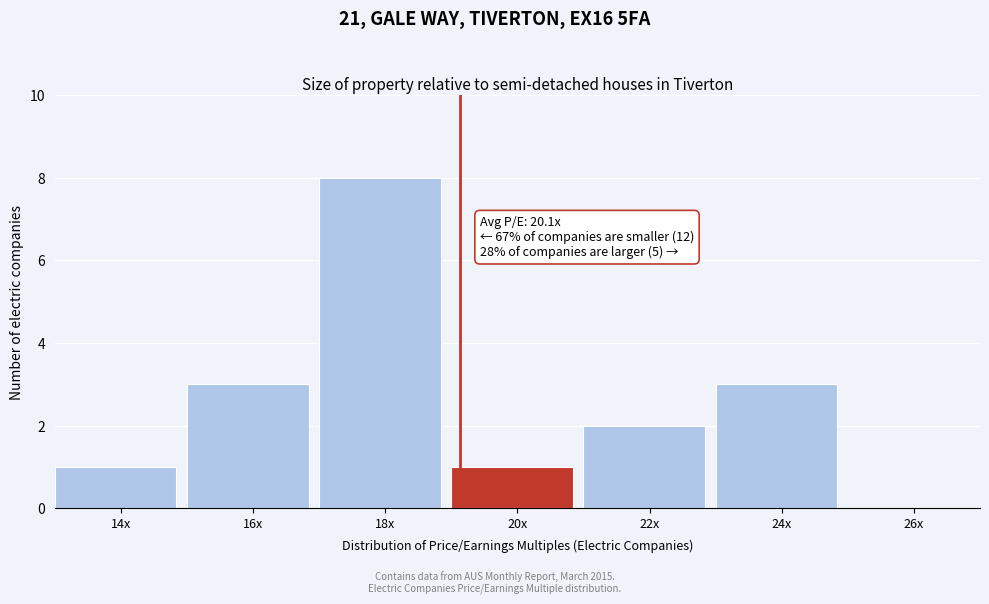

Reading right to left, extract all data points from this chart.

26x=0	24x=3	22x=2	20x=1	18x=8	16x=3	14x=1